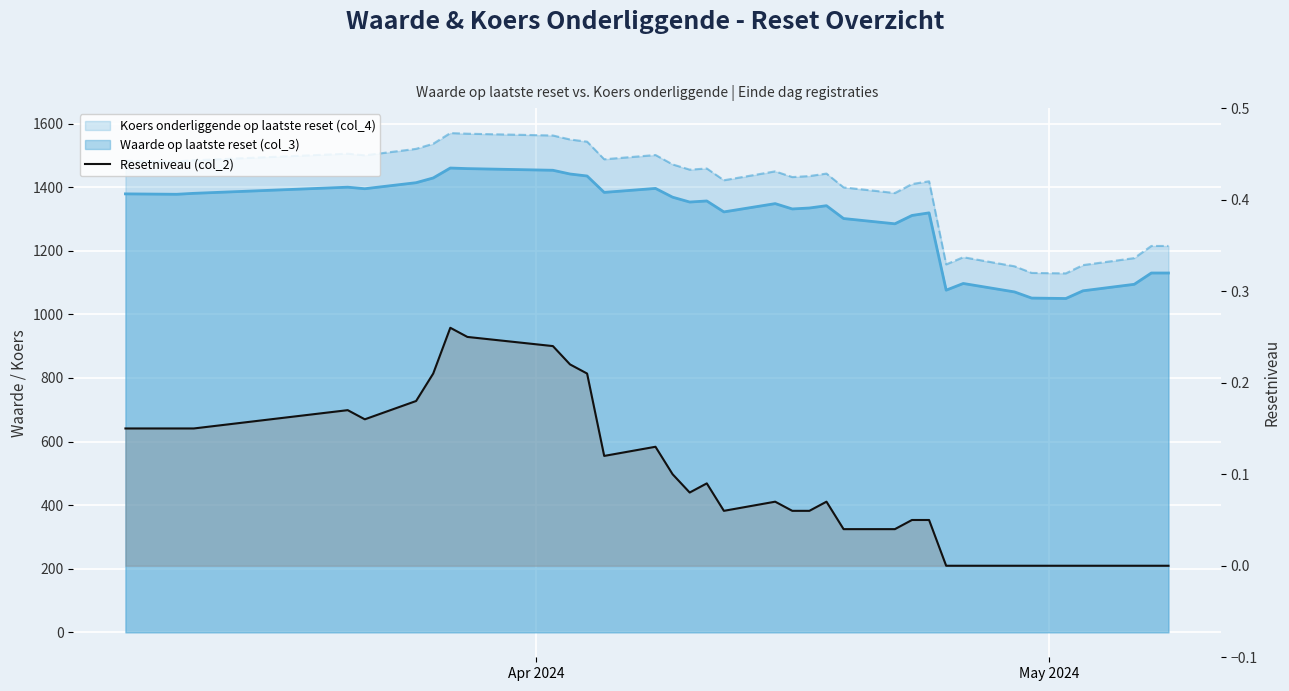

What is the sum of all values?

3.4